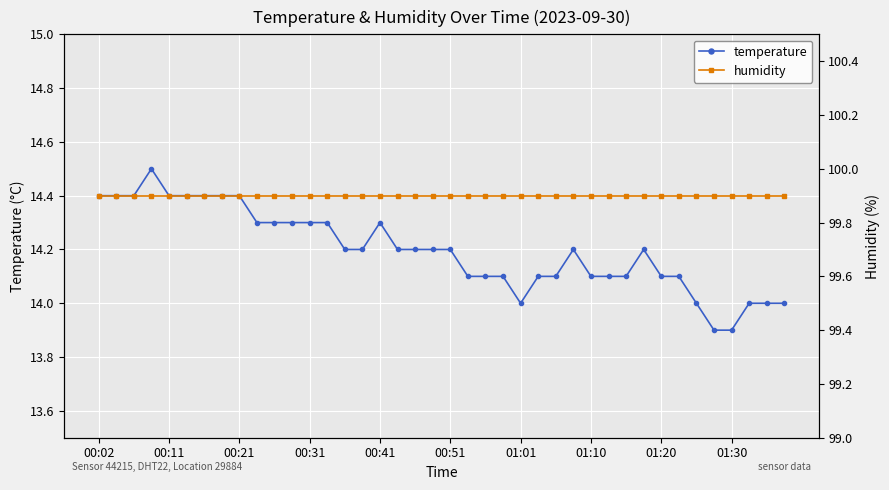

What is the greatest value displayed?

99.9